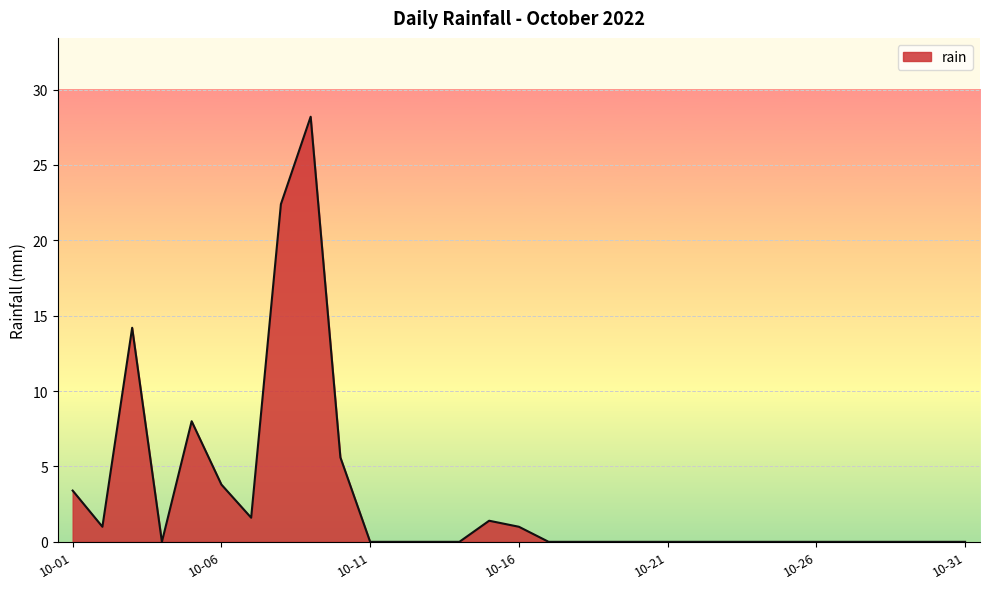

What is the difference between the maximum and minimum values?

28.2